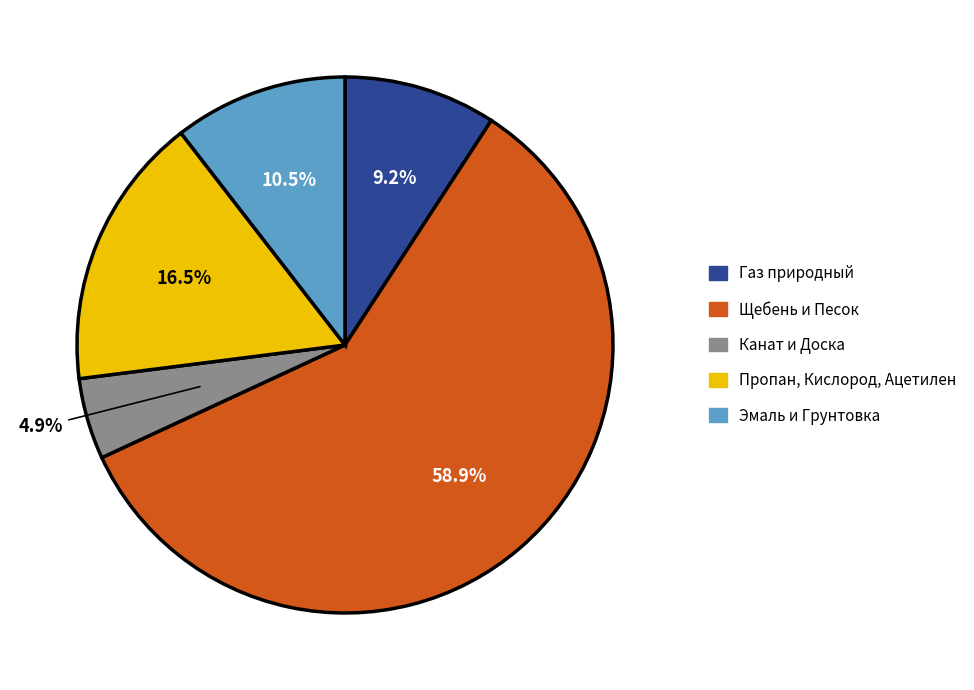

Does any single category account for the majority?

Yes